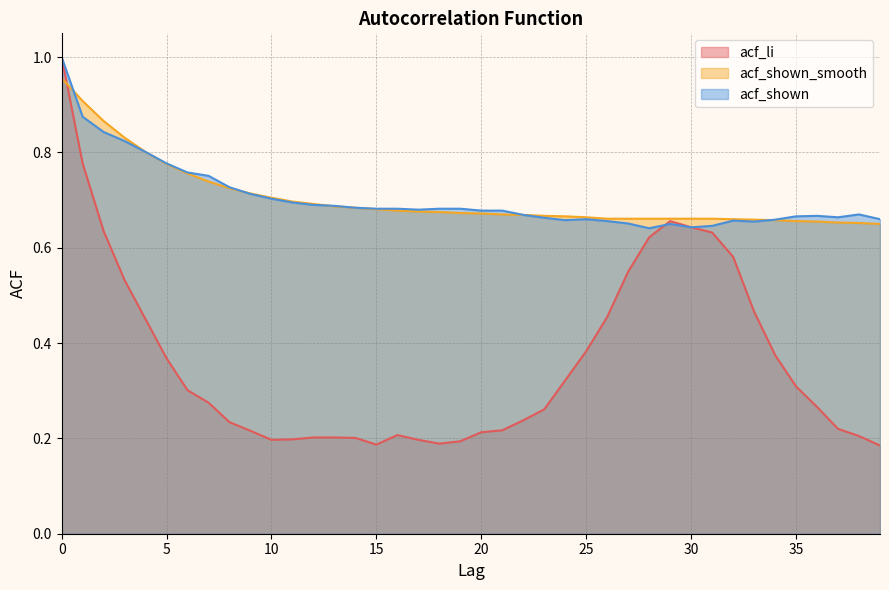

Rank the series at 24 from lowest to highest value.

acf_li, acf_shown, acf_shown_smooth